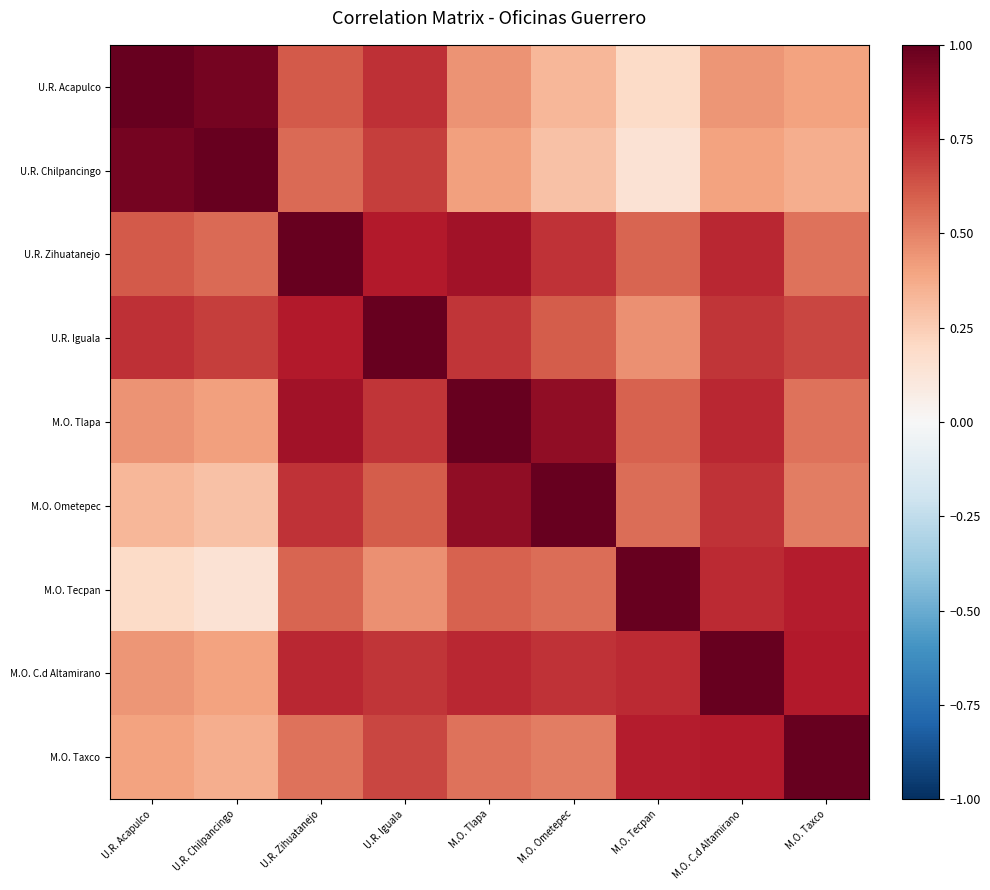

Reading left to right, list all the values displayed in this chart.

U.R. Acapulco: U.R. Acapulco=1.0	U.R. Chilpancingo=1.0	U.R. Zihuatanejo=0.6	U.R. Iguala=0.7	M.O. Tlapa=0.4	M.O. Ometepec=0.3	M.O. Tecpan=0.2	M.O. C.d Altamirano=0.4	M.O. Taxco=0.4
U.R. Chilpancingo: U.R. Acapulco=1.0	U.R. Chilpancingo=1.0	U.R. Zihuatanejo=0.6	U.R. Iguala=0.7	M.O. Tlapa=0.4	M.O. Ometepec=0.3	M.O. Tecpan=0.1	M.O. C.d Altamirano=0.4	M.O. Taxco=0.4
U.R. Zihuatanejo: U.R. Acapulco=0.6	U.R. Chilpancingo=0.6	U.R. Zihuatanejo=1.0	U.R. Iguala=0.8	M.O. Tlapa=0.8	M.O. Ometepec=0.7	M.O. Tecpan=0.6	M.O. C.d Altamirano=0.8	M.O. Taxco=0.5
U.R. Iguala: U.R. Acapulco=0.7	U.R. Chilpancingo=0.7	U.R. Zihuatanejo=0.8	U.R. Iguala=1.0	M.O. Tlapa=0.7	M.O. Ometepec=0.6	M.O. Tecpan=0.5	M.O. C.d Altamirano=0.7	M.O. Taxco=0.7
M.O. Tlapa: U.R. Acapulco=0.4	U.R. Chilpancingo=0.4	U.R. Zihuatanejo=0.8	U.R. Iguala=0.7	M.O. Tlapa=1.0	M.O. Ometepec=0.9	M.O. Tecpan=0.6	M.O. C.d Altamirano=0.8	M.O. Taxco=0.5
M.O. Ometepec: U.R. Acapulco=0.3	U.R. Chilpancingo=0.3	U.R. Zihuatanejo=0.7	U.R. Iguala=0.6	M.O. Tlapa=0.9	M.O. Ometepec=1.0	M.O. Tecpan=0.6	M.O. C.d Altamirano=0.7	M.O. Taxco=0.5
M.O. Tecpan: U.R. Acapulco=0.2	U.R. Chilpancingo=0.1	U.R. Zihuatanejo=0.6	U.R. Iguala=0.5	M.O. Tlapa=0.6	M.O. Ometepec=0.6	M.O. Tecpan=1.0	M.O. C.d Altamirano=0.7	M.O. Taxco=0.8
M.O. C.d Altamirano: U.R. Acapulco=0.4	U.R. Chilpancingo=0.4	U.R. Zihuatanejo=0.8	U.R. Iguala=0.7	M.O. Tlapa=0.8	M.O. Ometepec=0.7	M.O. Tecpan=0.7	M.O. C.d Altamirano=1.0	M.O. Taxco=0.8
M.O. Taxco: U.R. Acapulco=0.4	U.R. Chilpancingo=0.4	U.R. Zihuatanejo=0.5	U.R. Iguala=0.7	M.O. Tlapa=0.5	M.O. Ometepec=0.5	M.O. Tecpan=0.8	M.O. C.d Altamirano=0.8	M.O. Taxco=1.0